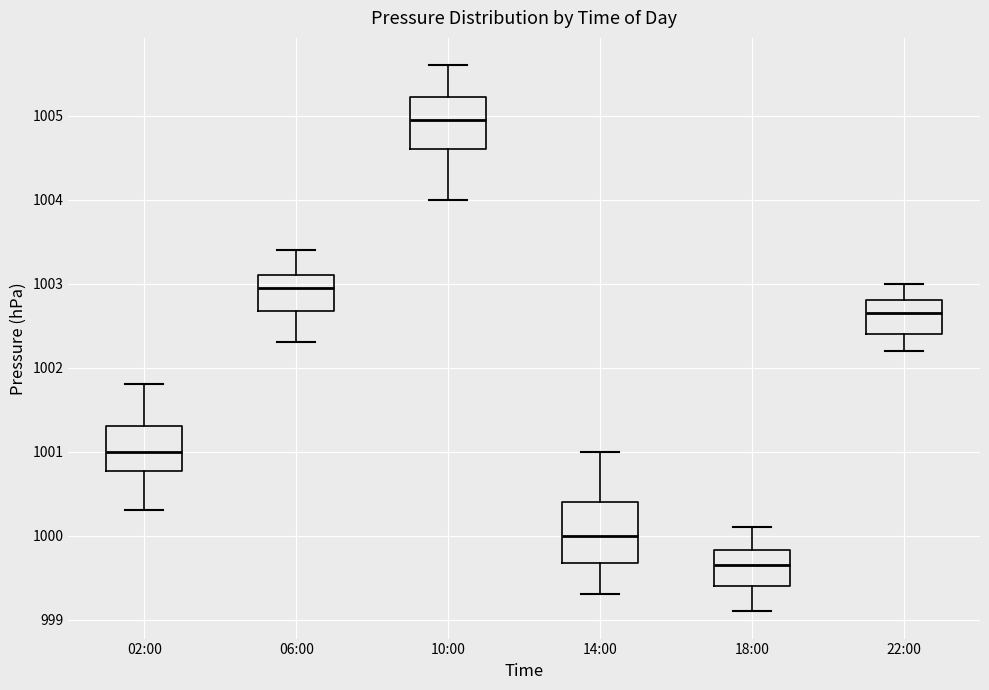

Where is the upper edge of the box for 06:00 on the y-axis? The values are not printed on the chart, so give them approximately, as read against the axis.

1003.1